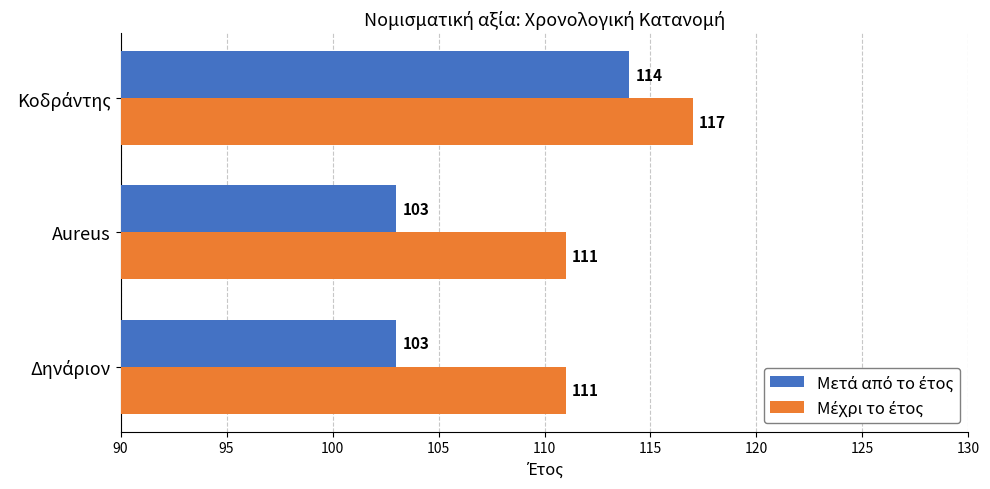

At how many categories does at least one series exceed 113?

1